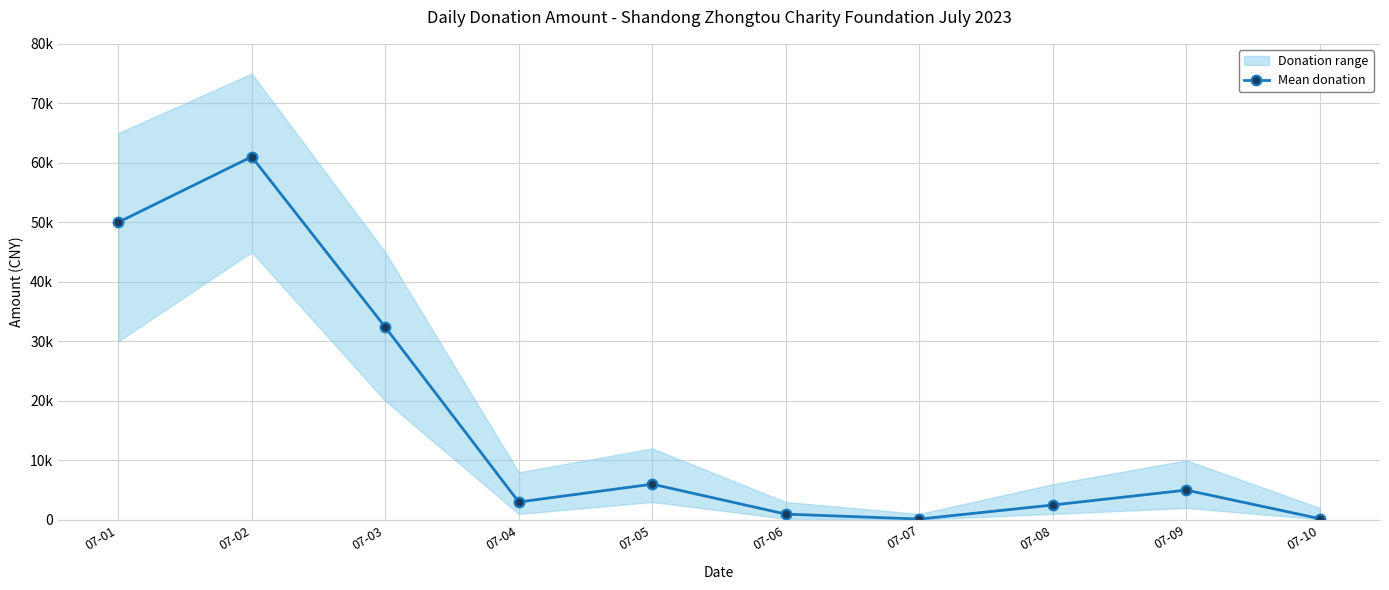

What is the difference between the maximum and minimum values?

60889.1